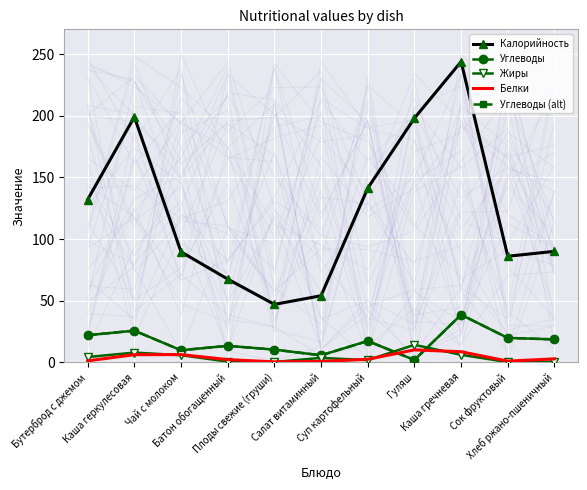

Which series has the largest range (max minus min)?

Калорийность